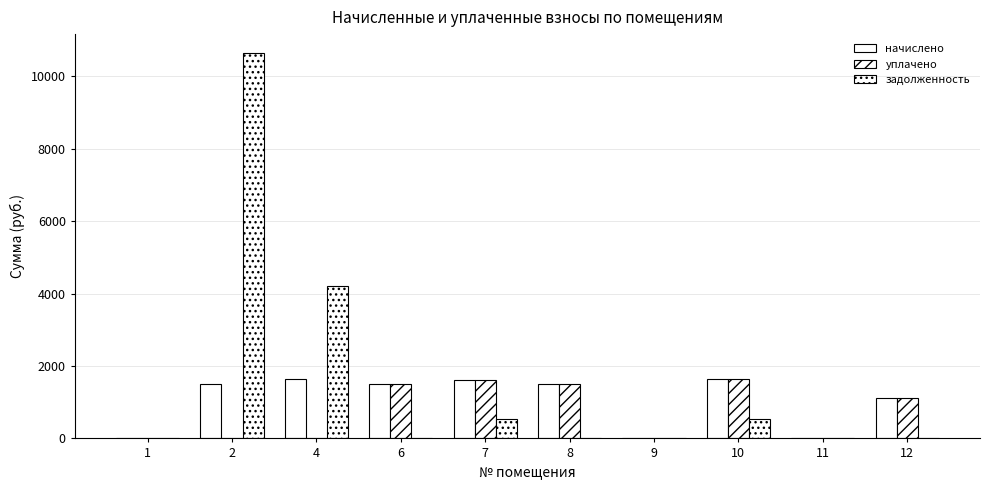

How many groups of bars are there?

10